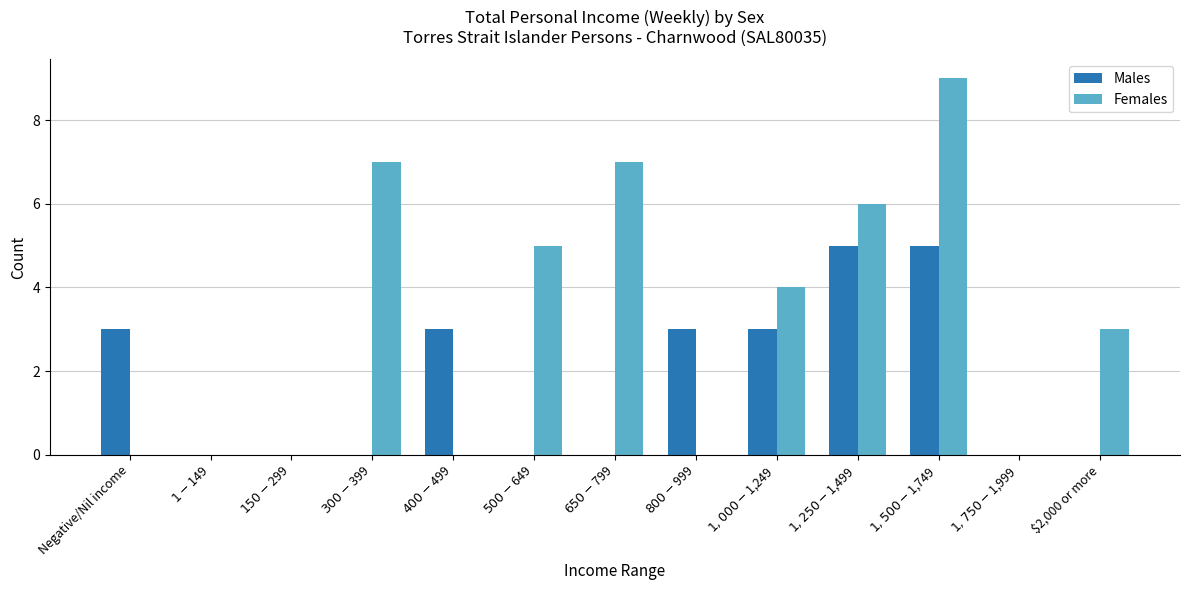

Which series has the largest total across all categories?

Females